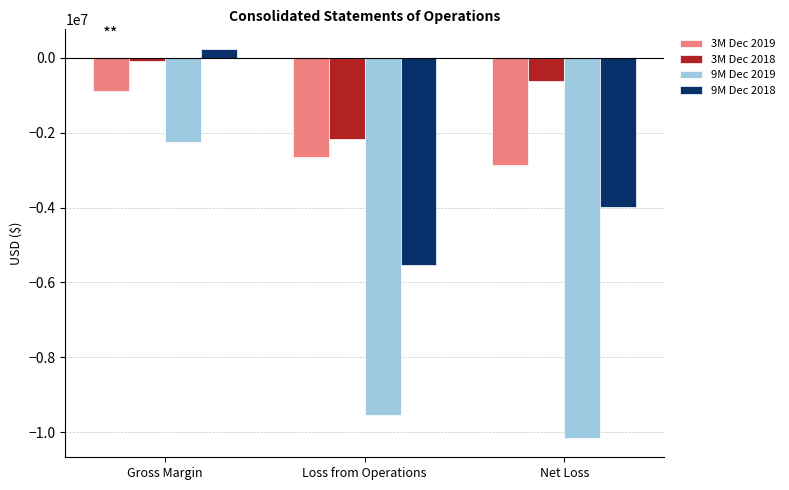

List the series in order of their peak value, highest first.

9M Dec 2018, 3M Dec 2018, 3M Dec 2019, 9M Dec 2019